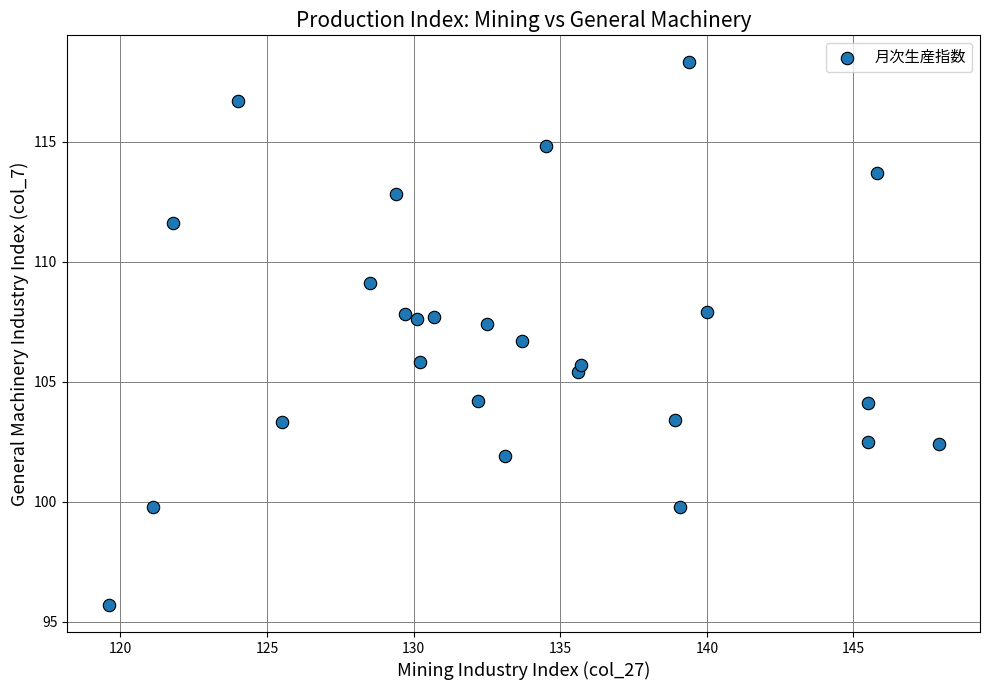

What is the range of X values (max minus min)?

28.3